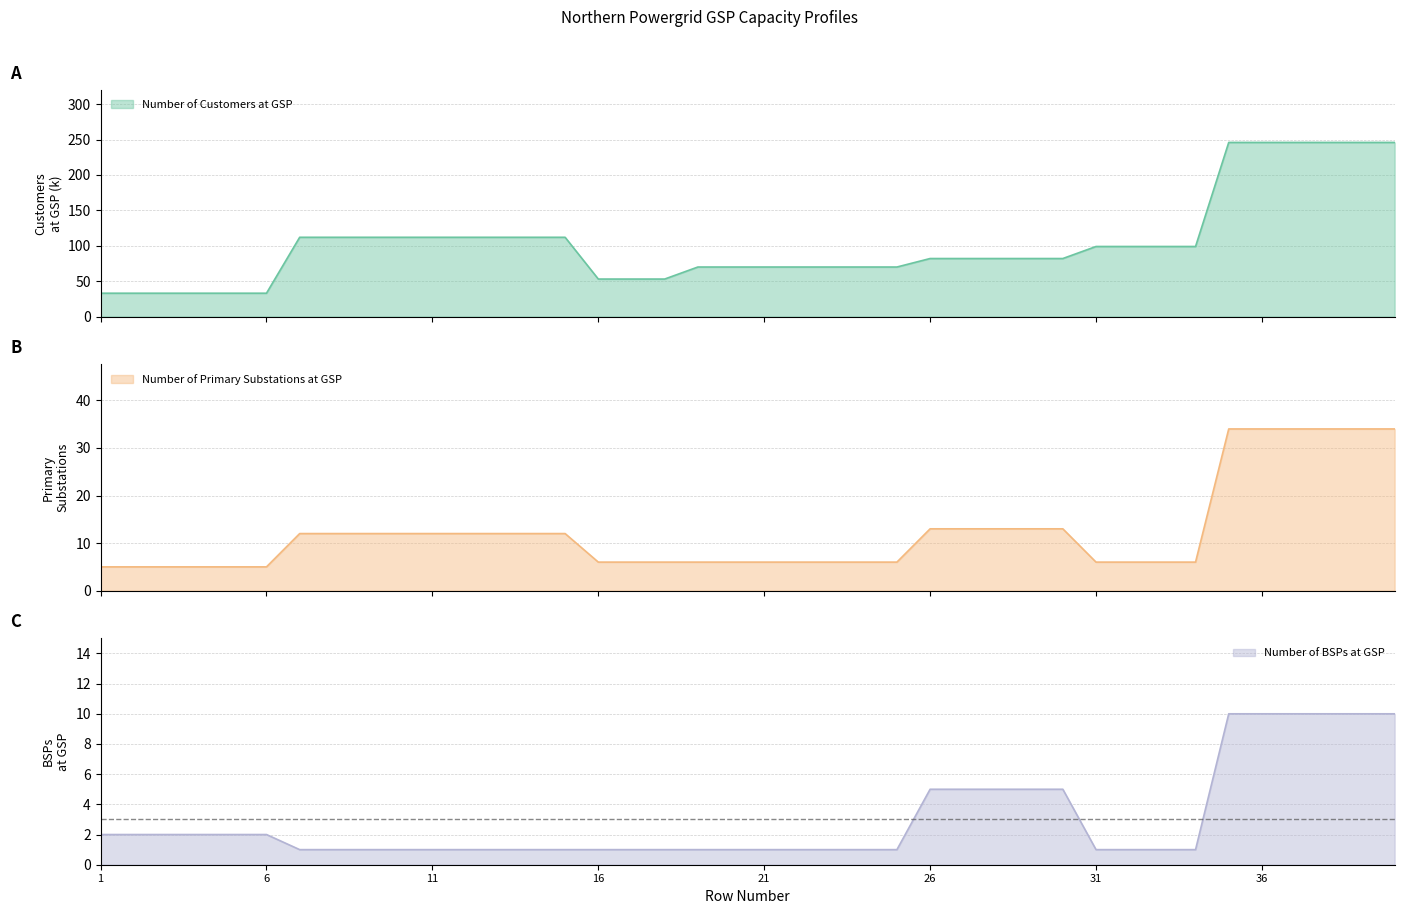

Which series has the largest total across all categories?

Number of Customers at GSP